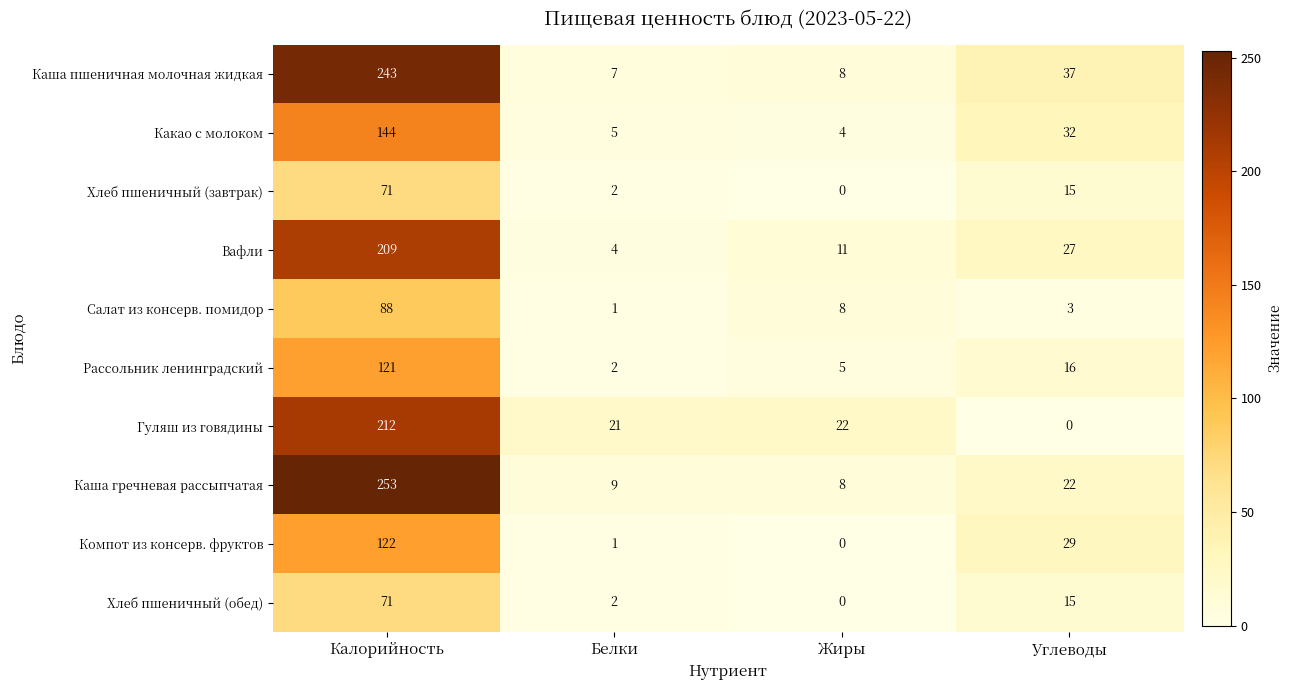

At which category is the sum across all series the highest?

Калорийность